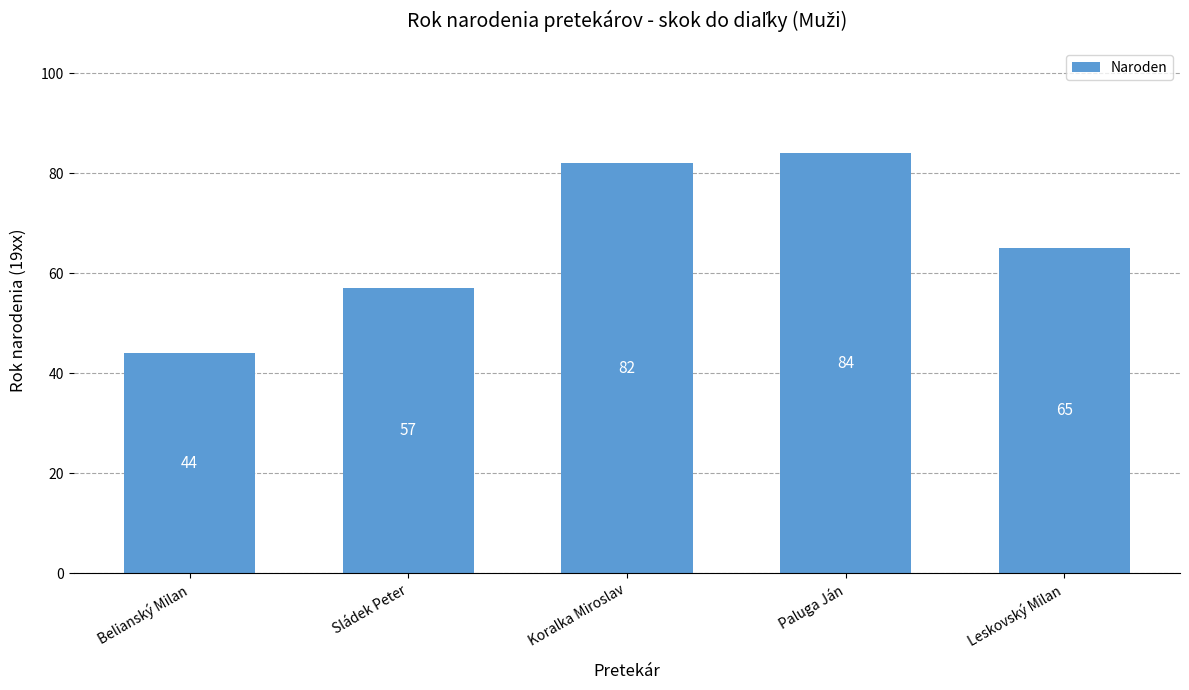

What is the sum of all values?

332